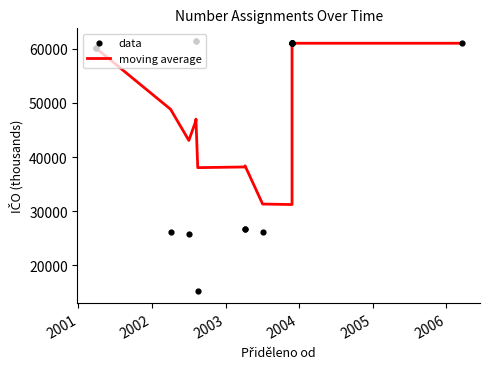

Is the value of data at 2003 greater than the value of moving average at 8?

No